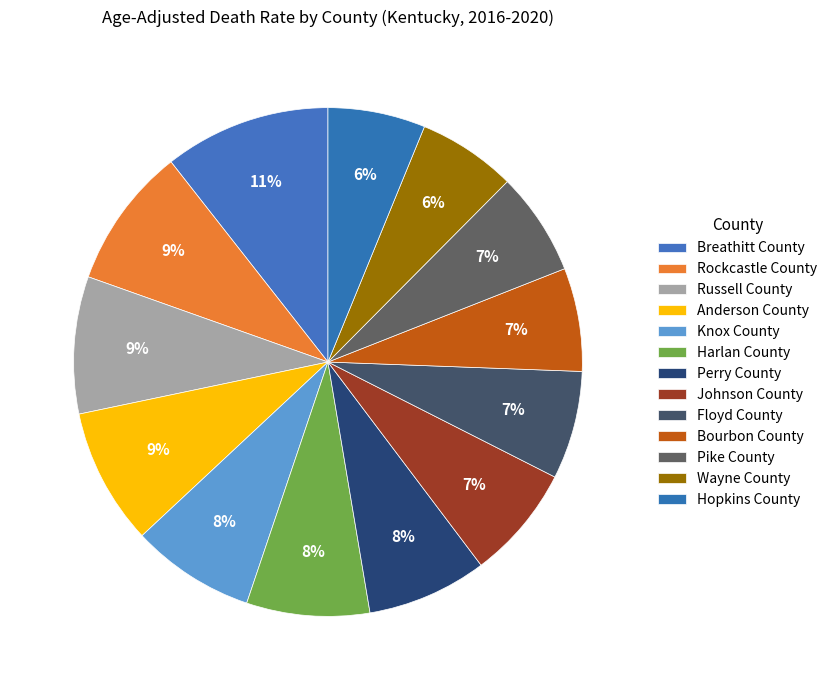

What is the change in value from Anderson County to Bourbon County?

-8.9